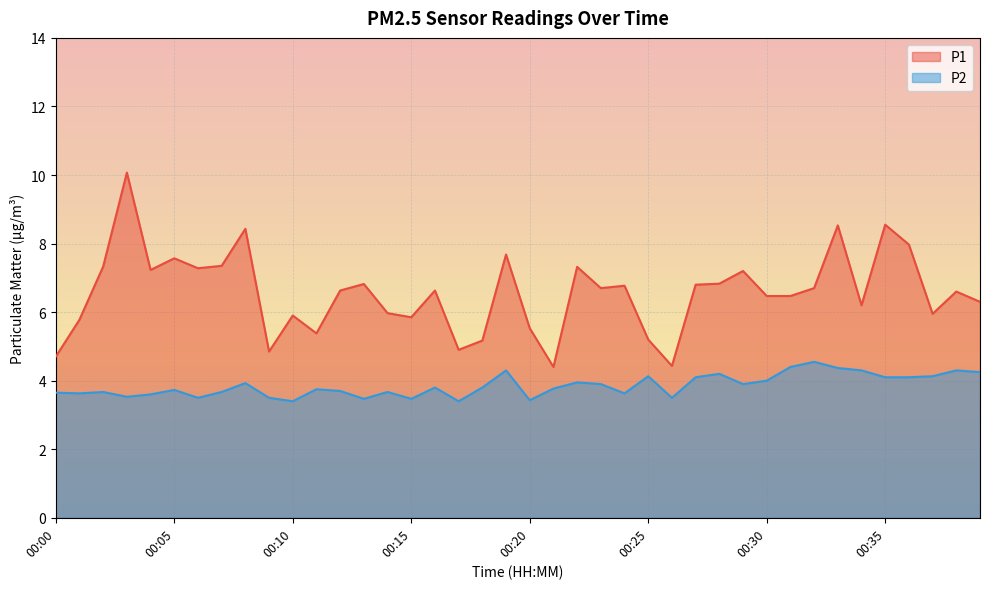

At which label is P1 closest to 7?

00:28